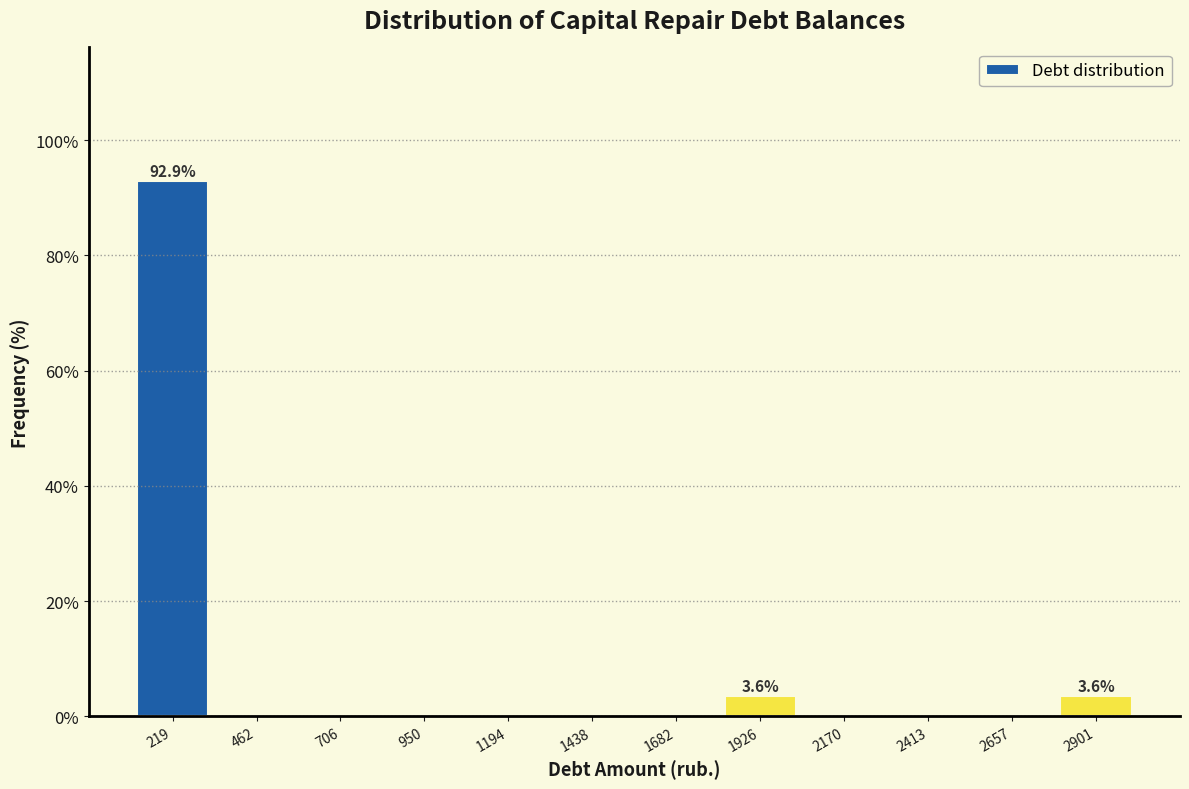

Reading left to right, list all the values displayed in this chart.

219=92.9	462=0.0	706=0.0	950=0.0	1194=0.0	1438=0.0	1682=0.0	1926=3.6	2170=0.0	2413=0.0	2657=0.0	2901=3.6